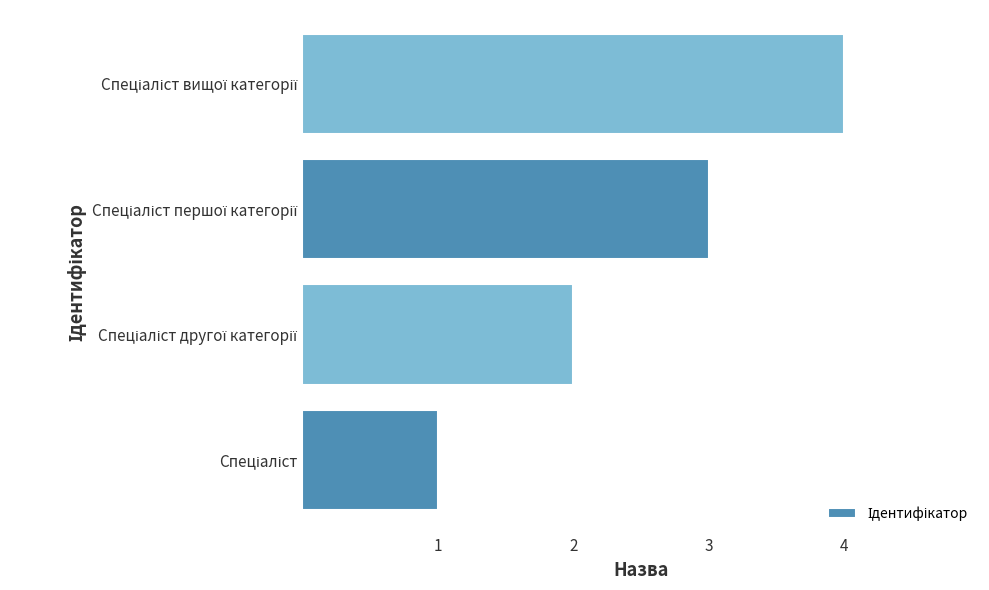

How many values are between 2 and 4?

3